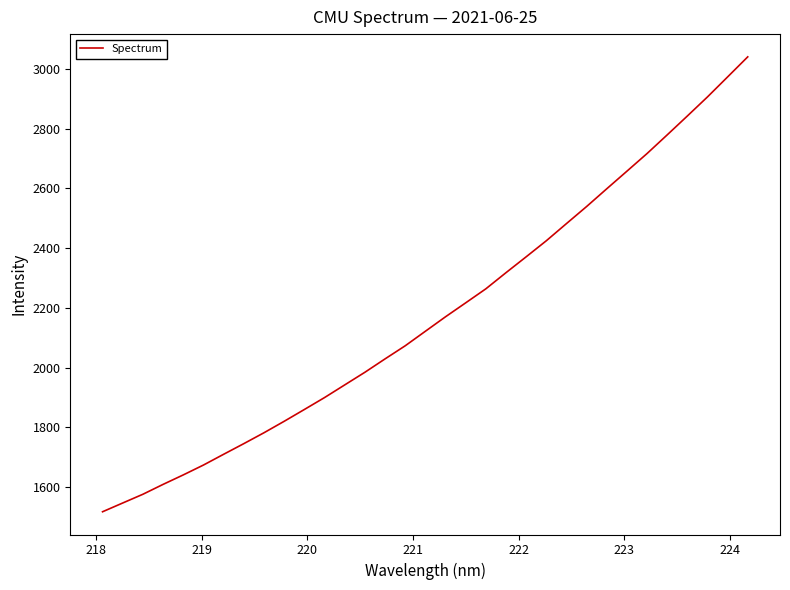

How many lines are shown in the chart?

1